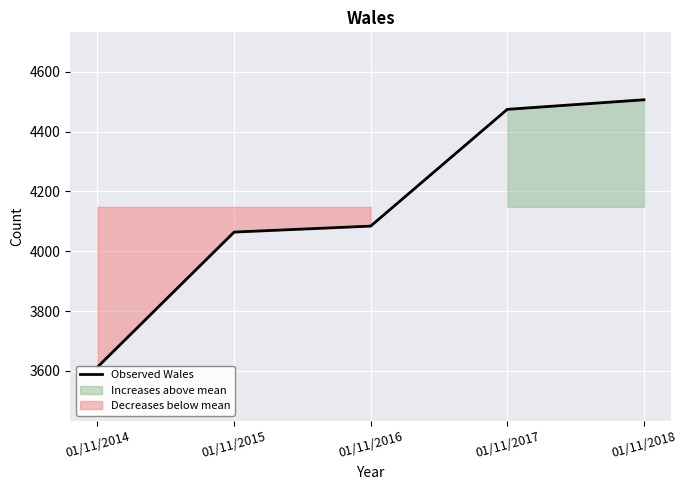

True or false: the data has more than 1 interior local peaks.

False